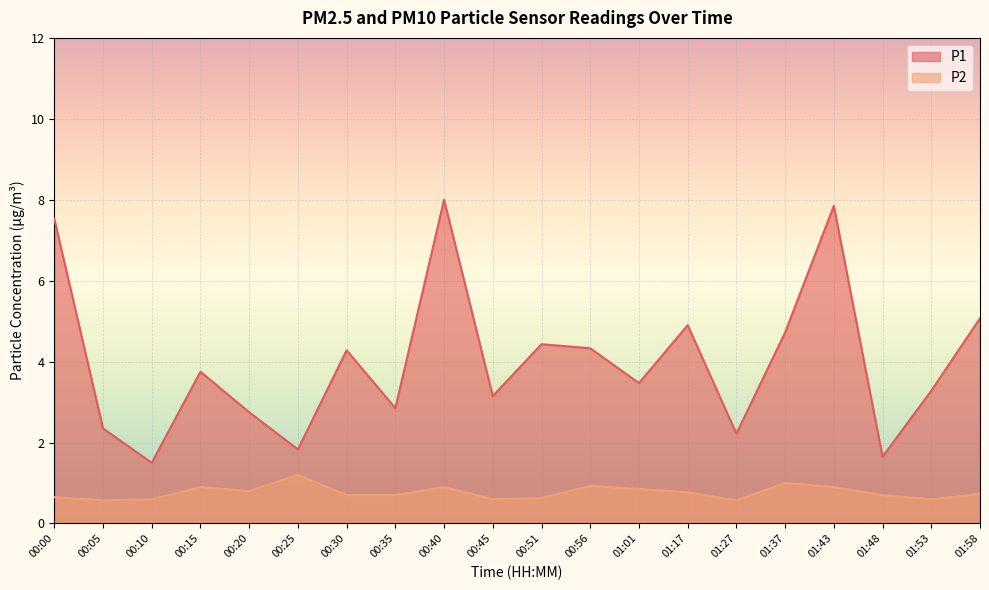

Does the chart display data point markers on the line(s)?

No